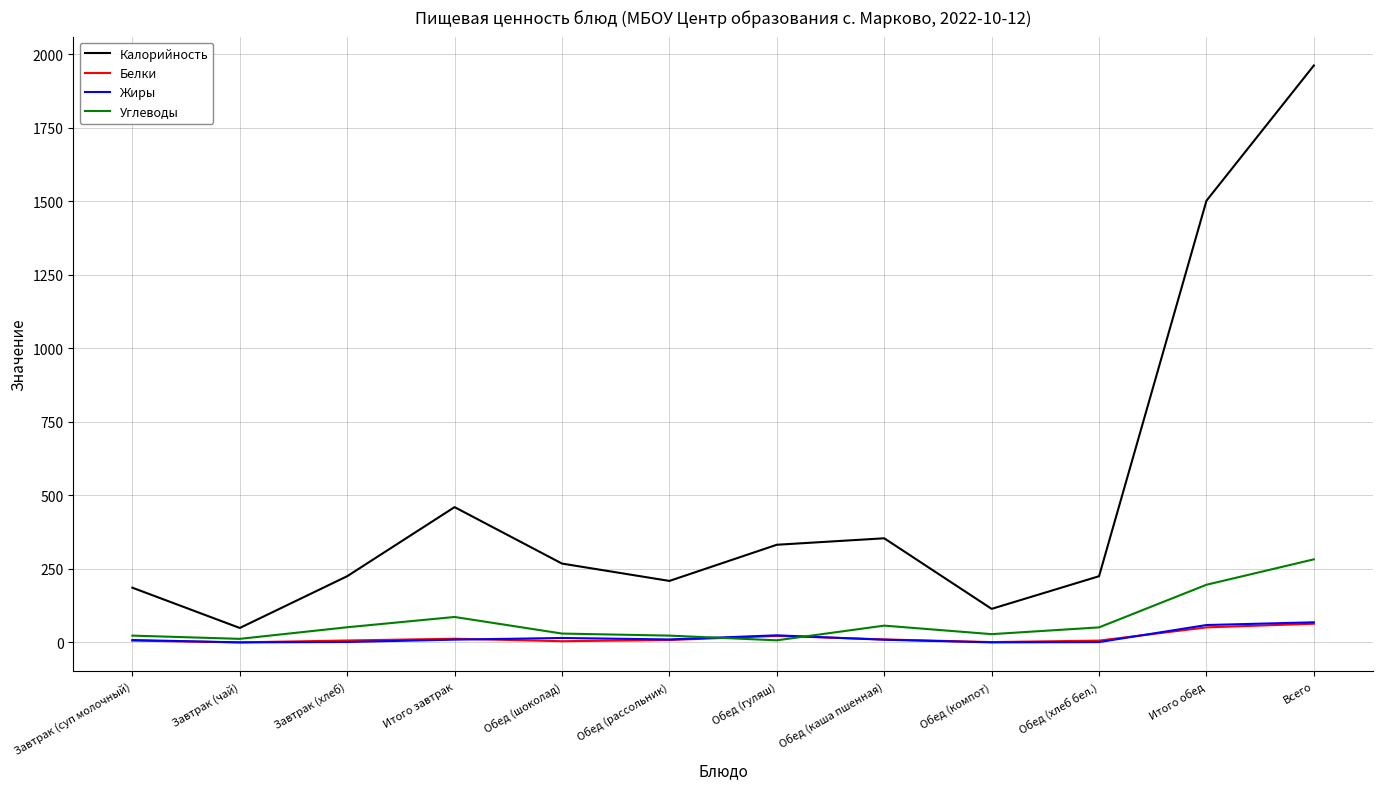

What is the greatest value displayed?

1962.0